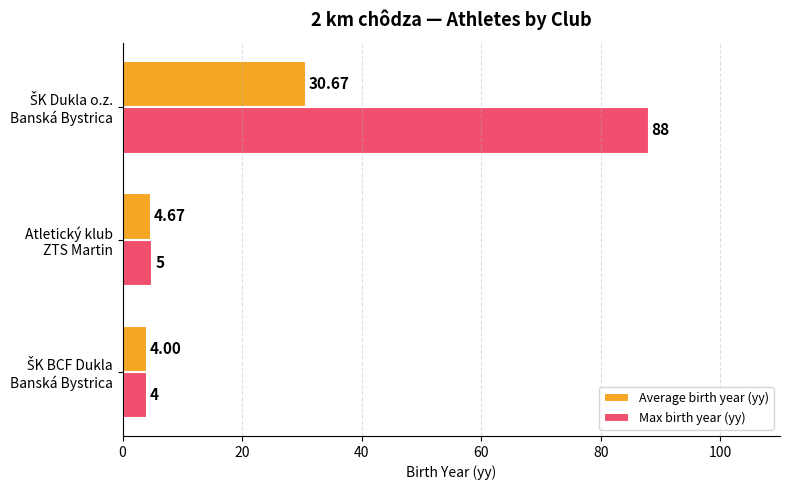

Which series has the widest spread of values?

Max birth year (yy)